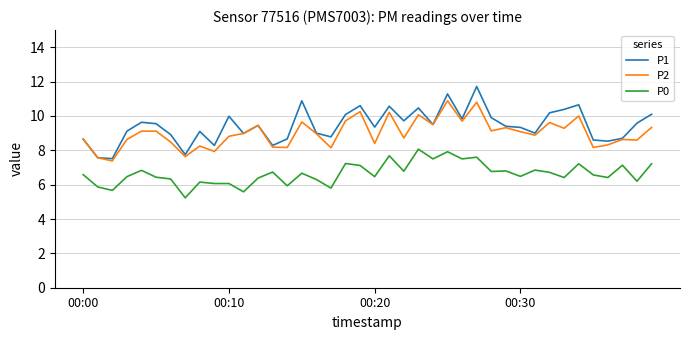

True or false: P0 and P1 intersect in this chart.

False